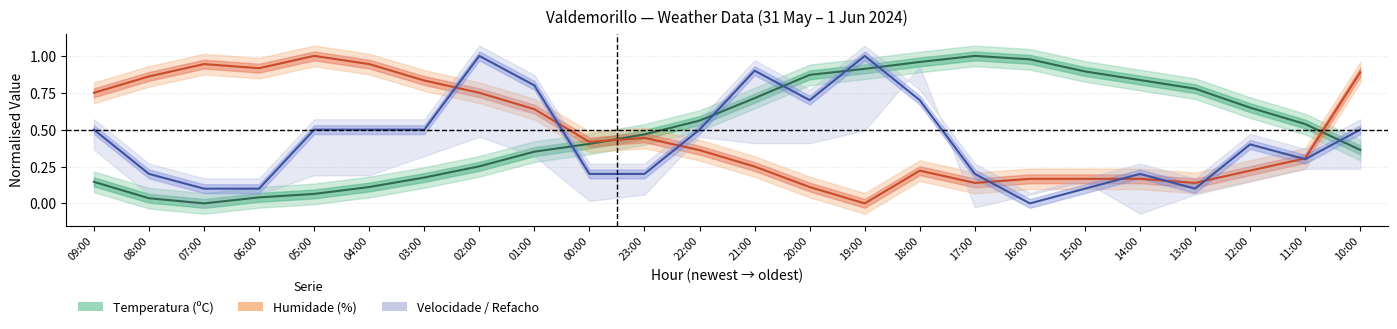

What is the maximum value for Humidade (%)?

1.0